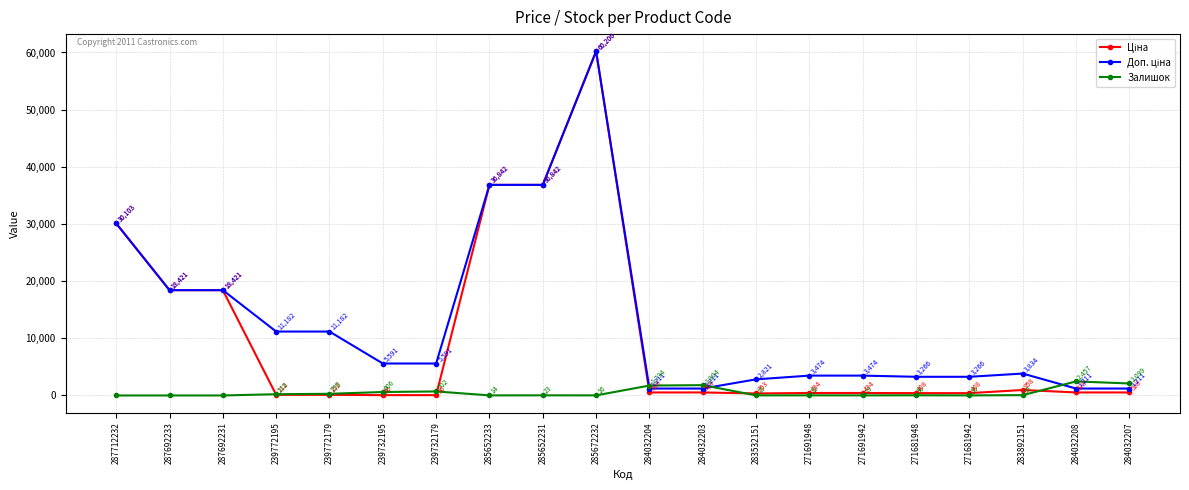

Does the chart have visible grid lines?

Yes